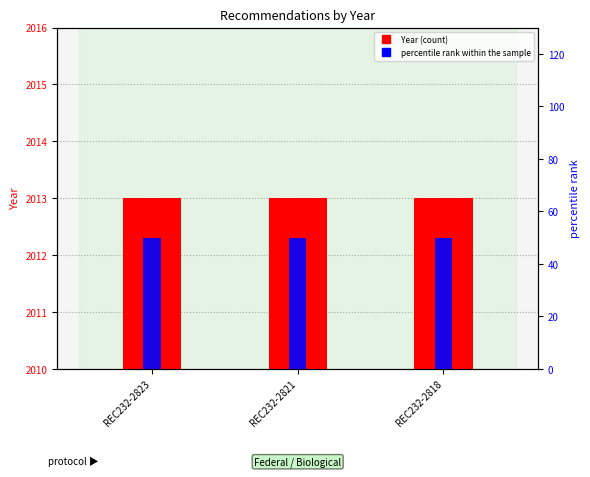

True or false: Year has a value of 2013 at REC232-2818.

True